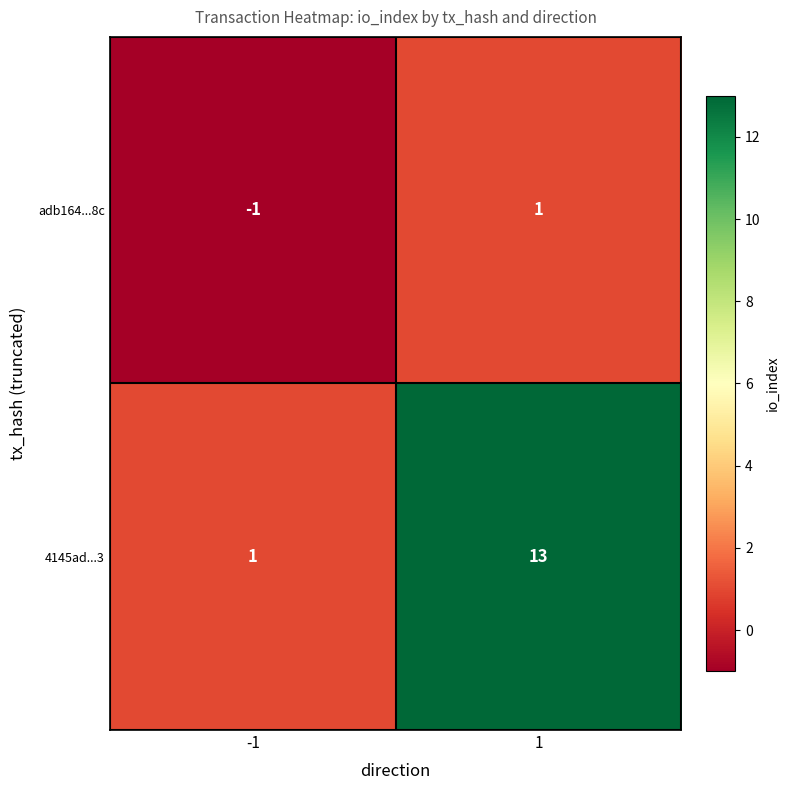

Reading left to right, extract all data points from this chart.

adb164...8c: -1	1
4145ad...3: 1	13